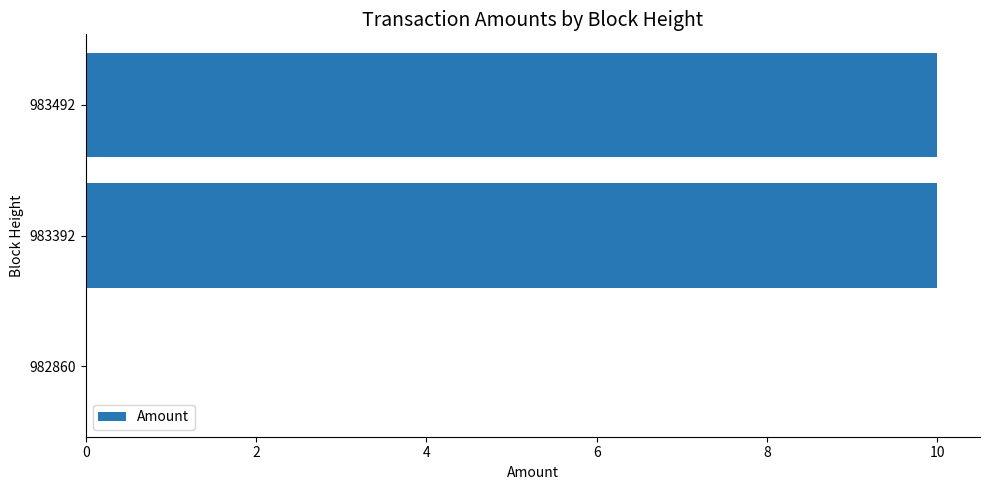

Approximately how many times larger is the value at 983492 compared to 983392?

1.0